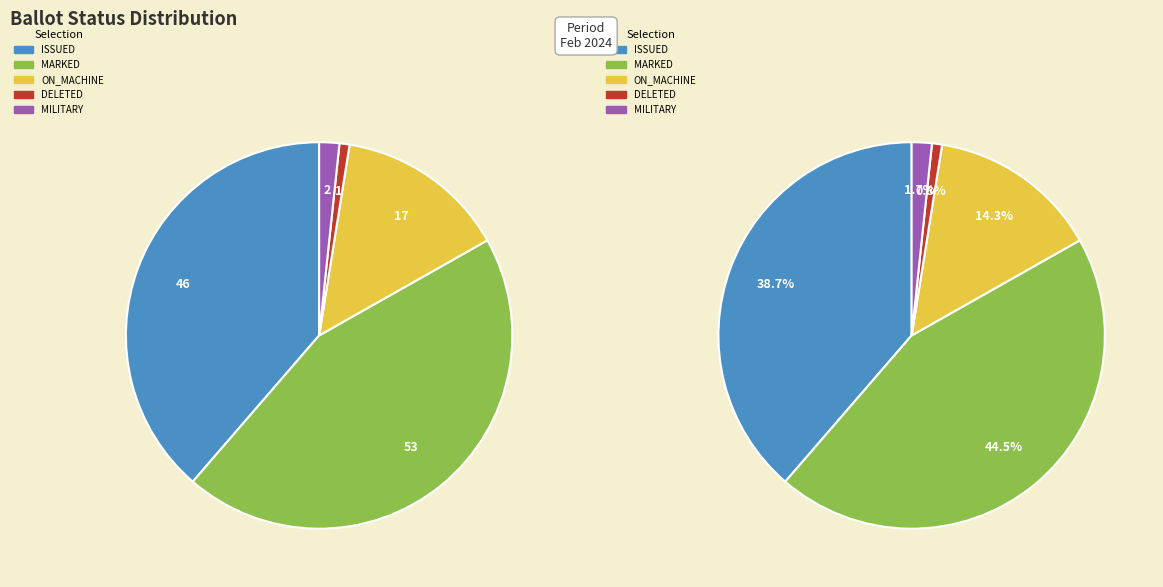

Rank the categories by value from highest to lowest.

MARKED, ISSUED, ON_MACHINE, MILITARY, DELETED